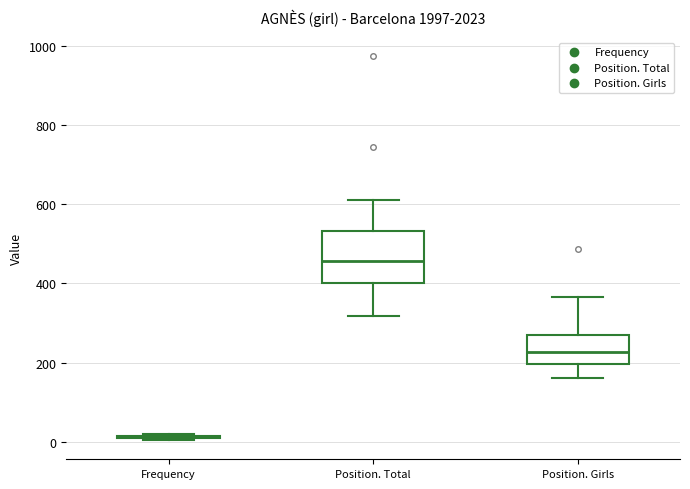

Reading left to right, read every box against the y-axis: the position of its median line, the range the box covers, and the ends of its whiskers. The values are not printed on the chart, so give them approximately, as read against the axis.

Frequency: box collapsed to a line at 20, whiskers 0 to 20
Position. Total: median 460, box 400 to 540, whiskers 320 to 620
Position. Girls: median 220, box 200 to 280, whiskers 160 to 360